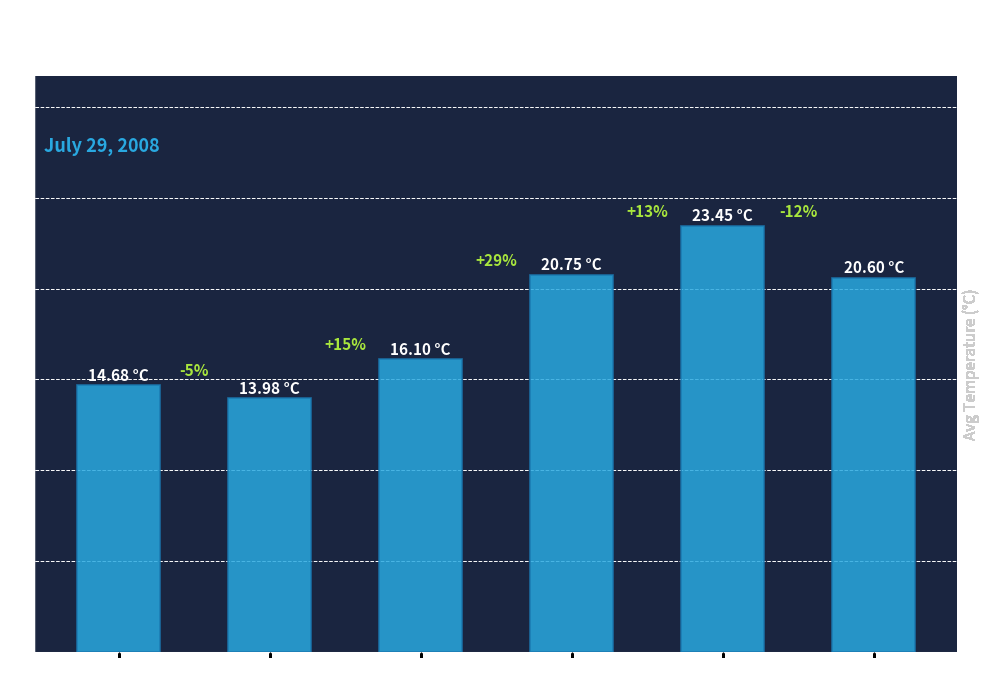

Are the bars horizontal?

No